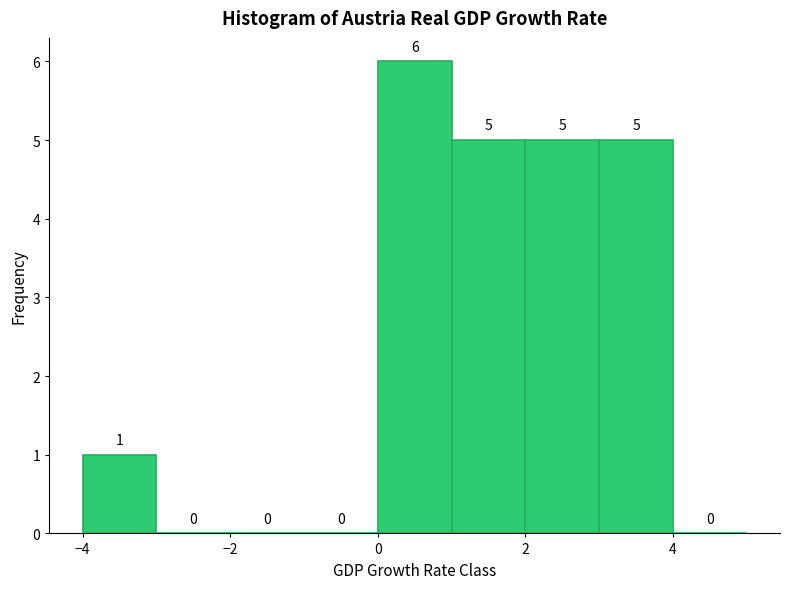

Reading left to right, list every bar in this chart as the range it spans on the x-axis followed by its height.

-4 to -3: 1
-3 to -2: 0
-2 to -1: 0
-1 to 0: 0
0 to 1: 6
1 to 2: 5
2 to 3: 5
3 to 4: 5
4 to 5: 0